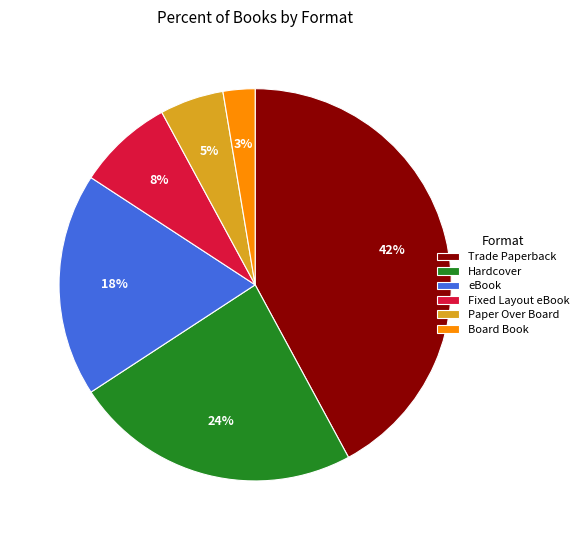

Is there a majority slice in this chart?

No